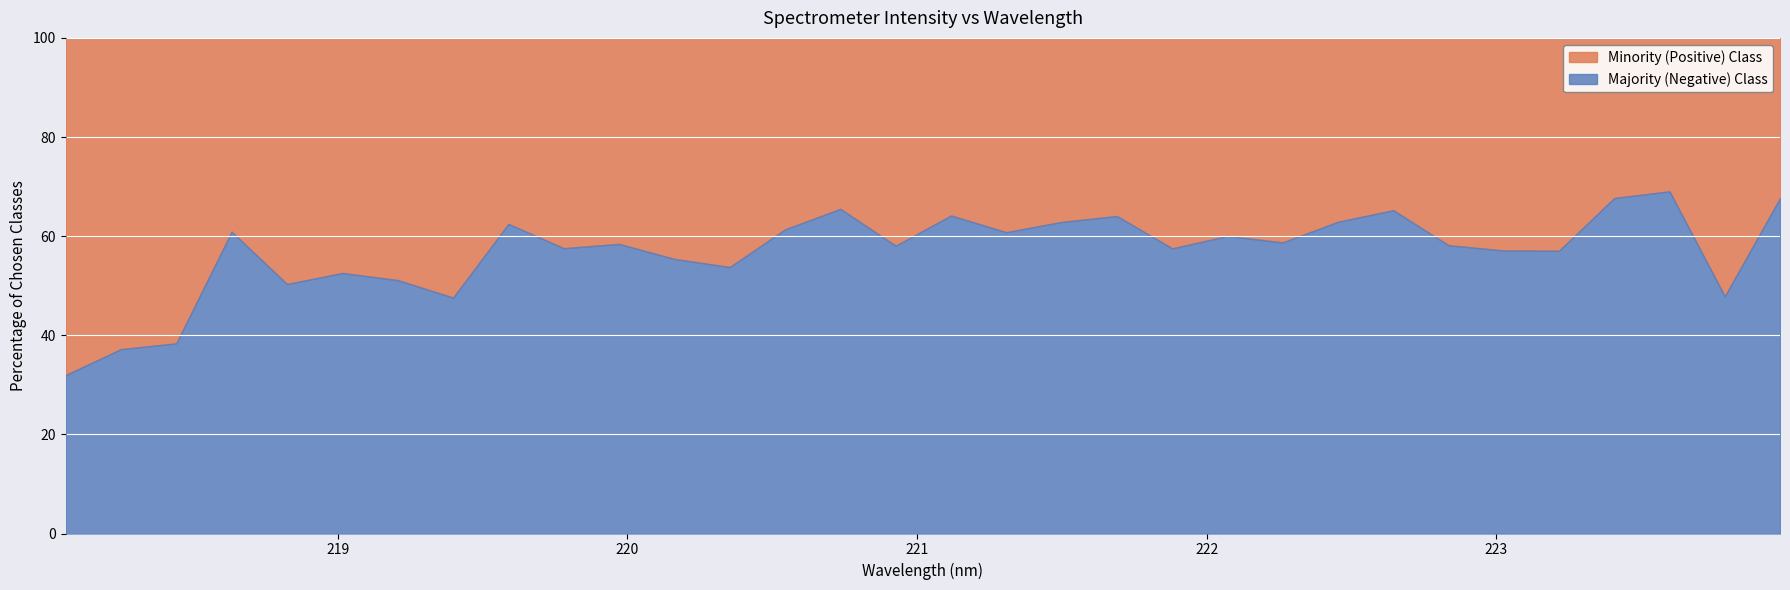

List the labels in order of value, largest first.

223.5987, 223.408, 223.9802, 220.7354, 222.6447, 221.1174, 221.6902, 222.4538, 221.4993, 219.589, 220.5444, 218.6332, 221.3083, 222.0721, 222.263, 219.9712, 222.8355, 220.9264, 219.7801, 221.8812, 223.0264, 223.2172, 220.1623, 220.3533, 219.0156, 219.2067, 218.8244, 223.7895, 219.3979, 218.442, 218.2508, 218.0596